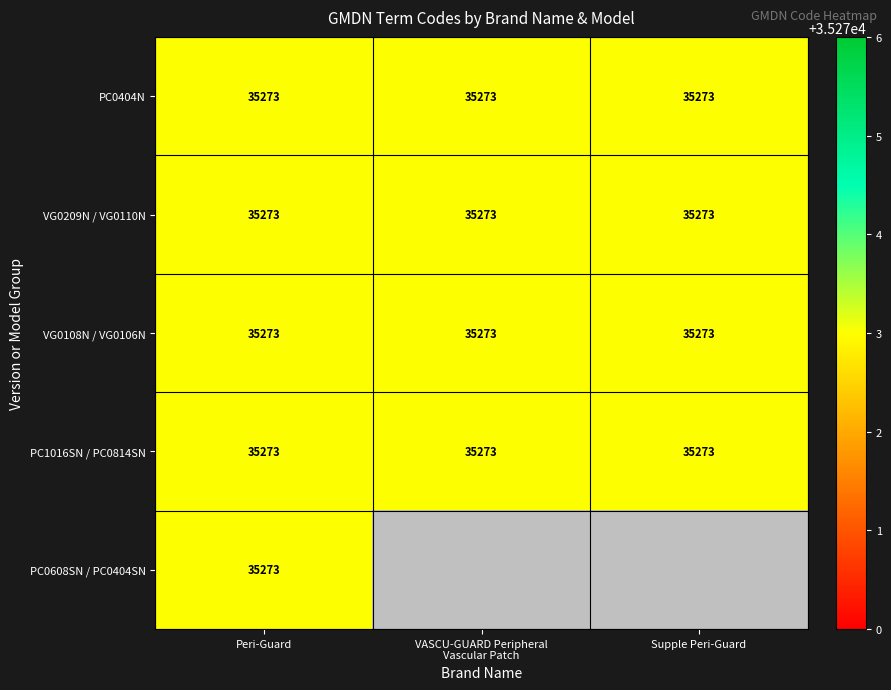

At which category does the chart reach its minimum across all series?

VASCU-GUARD Peripheral
Vascular Patch